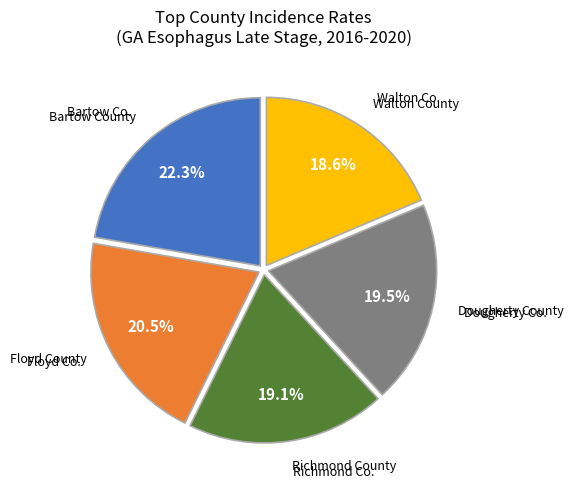

Is there any slice that represents more than half of the pie?

No